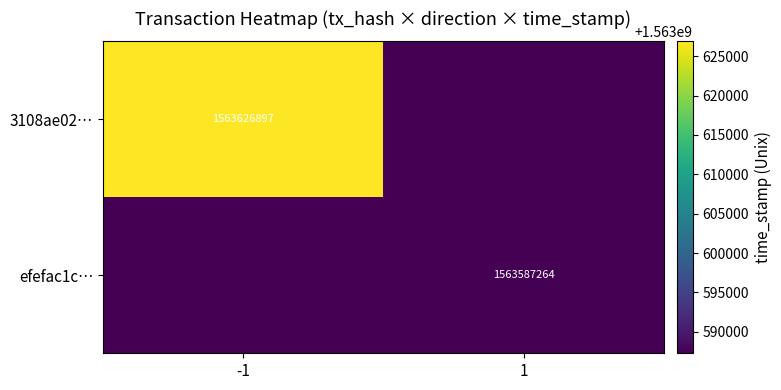

Is the value of 3108ae02… at -1 greater than the value of efefac1c… at 1?

Yes